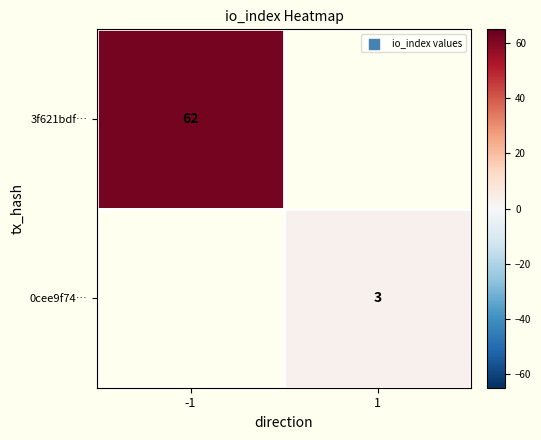

Which label corresponds to the largest value in the chart?

-1